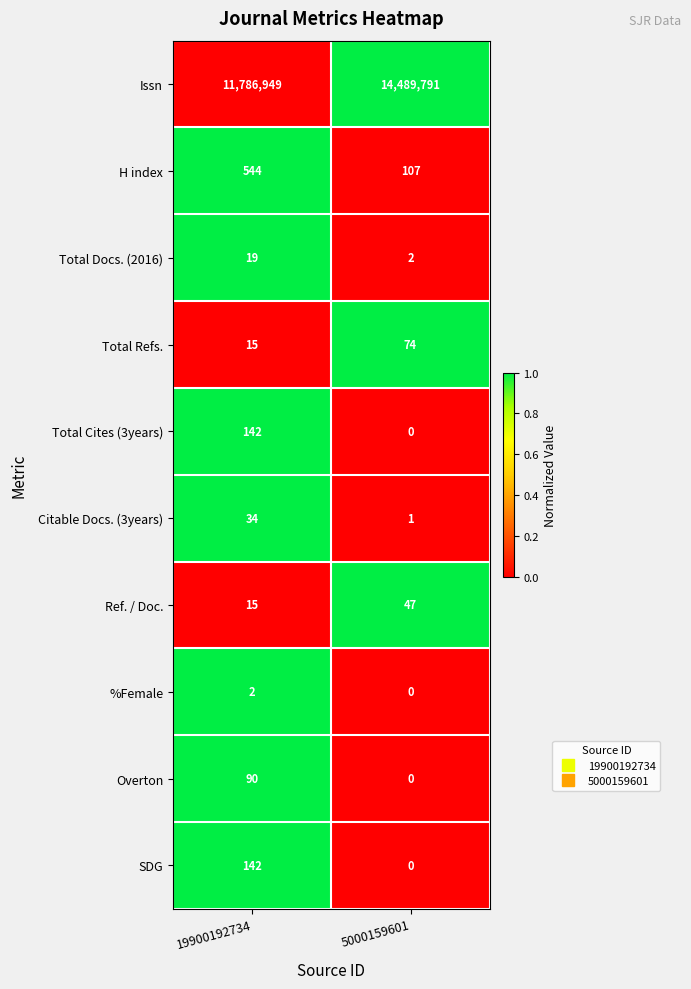

Rank the categories by Ref. / Doc. value from highest to lowest.

5000159601, 19900192734